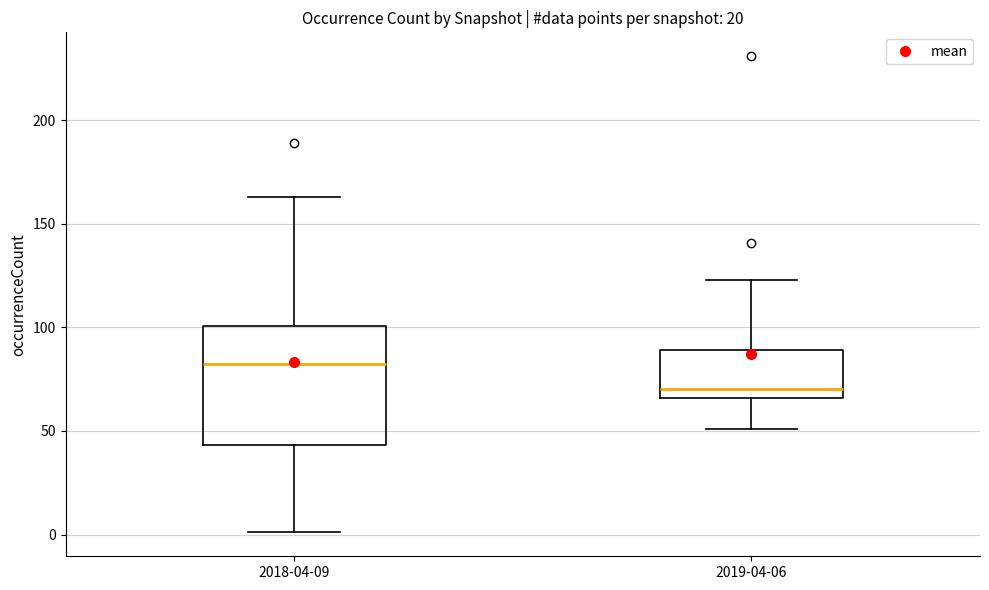

Which box has the lowest median line?

2019-04-06